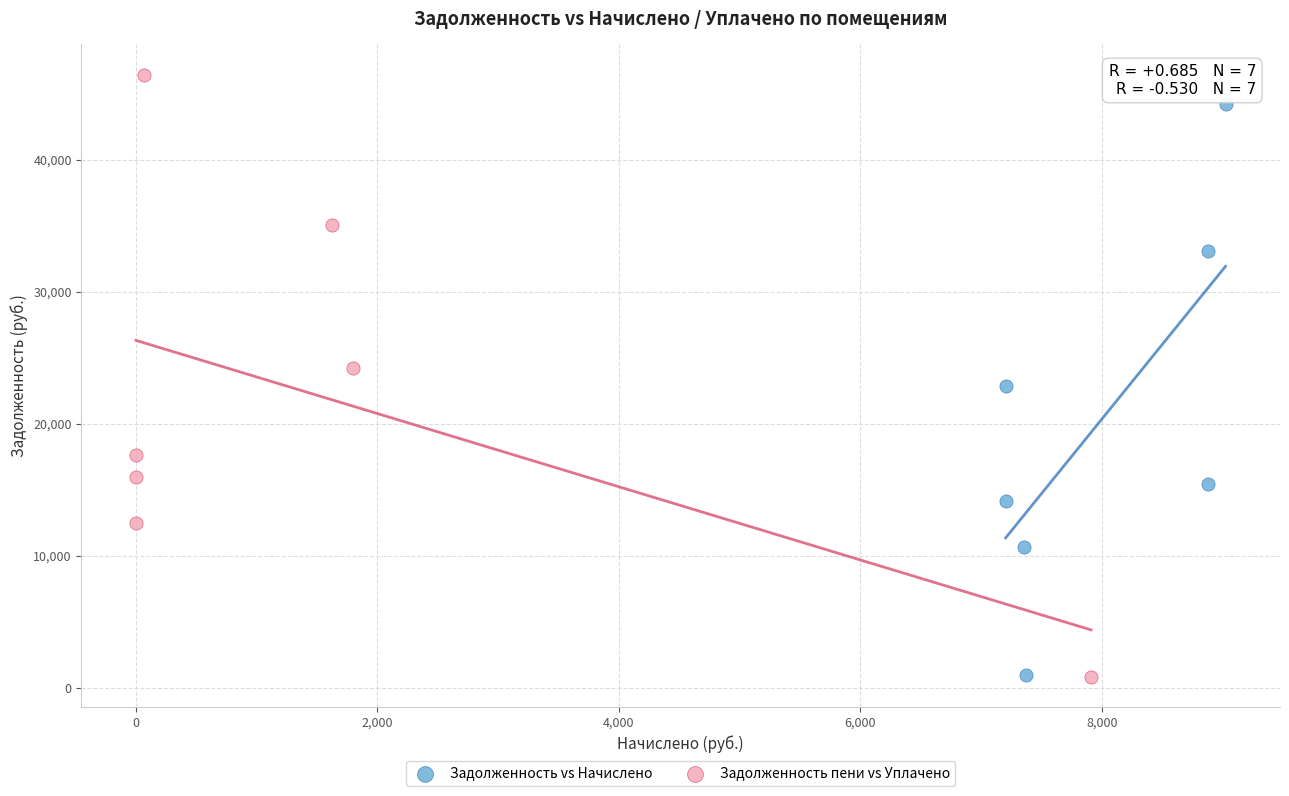

Which series reaches the maximum Y coordinate?

Задолженность пени vs Уплачено